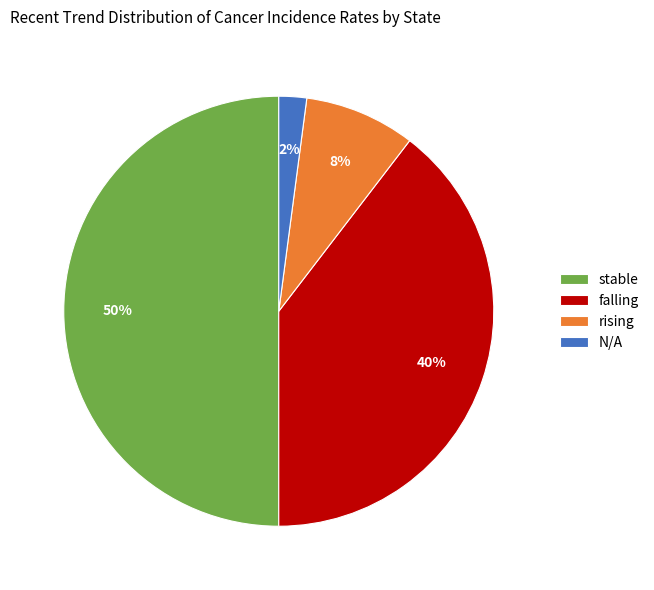

How many segments does this pie chart have?

4